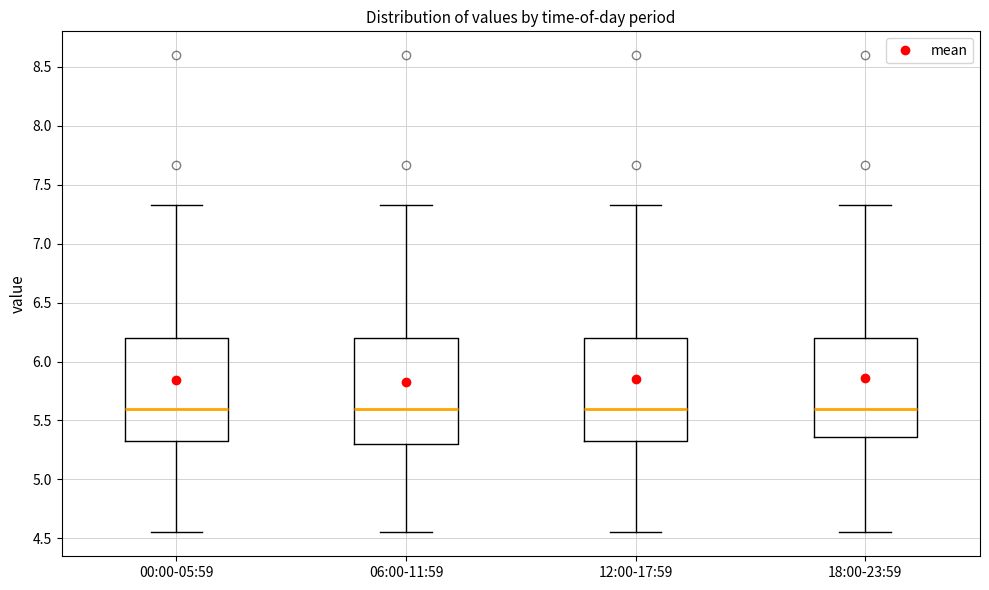

Reading left to right, transcribe this box plot: for each box, give where its median line is, the range the box spans, and where its two whiskers end, as read against the y-axis. The values are not printed on the chart, so give them approximately, as read against the axis.

00:00-05:59: median 5.60, box 5.30 to 6.20, whiskers 4.55 to 7.35
06:00-11:59: median 5.60, box 5.30 to 6.20, whiskers 4.55 to 7.35
12:00-17:59: median 5.60, box 5.35 to 6.20, whiskers 4.55 to 7.35
18:00-23:59: median 5.60, box 5.35 to 6.20, whiskers 4.55 to 7.35